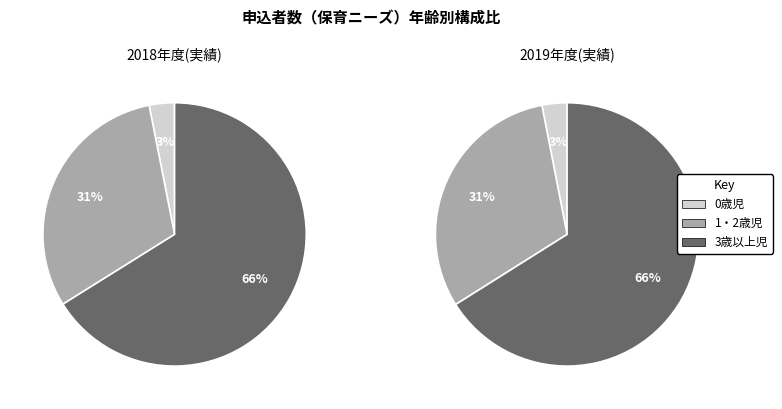

Rank the series at 1・2歳児 from highest to lowest value.

3歳以上児, 1・2歳児, 0歳児